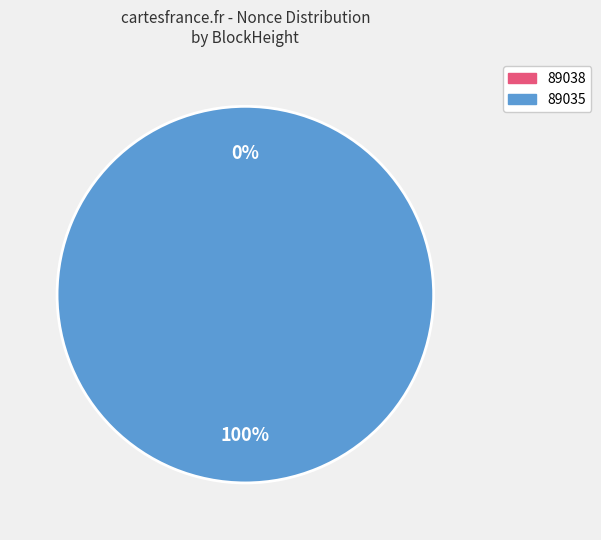

Is the sum of 89035 and 89038 greater than half?

Yes